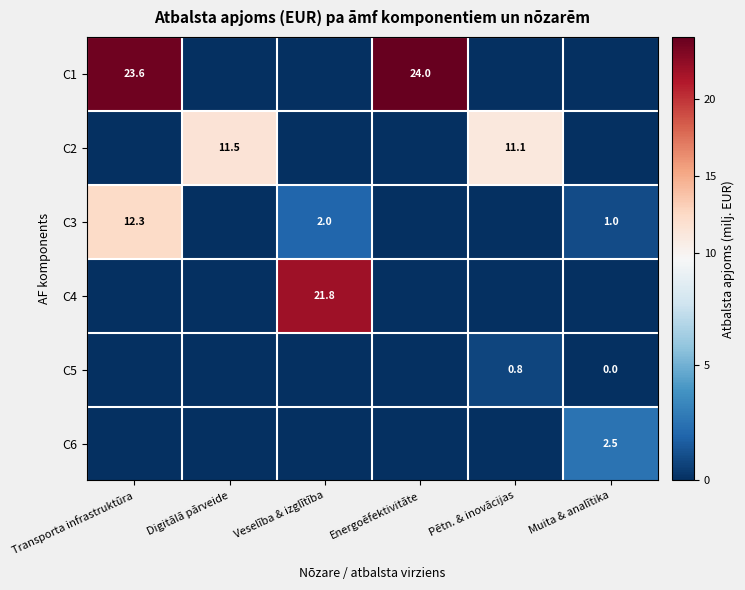

What is the spread (max minus min) of values at Energoēfektivitāte?

24.0